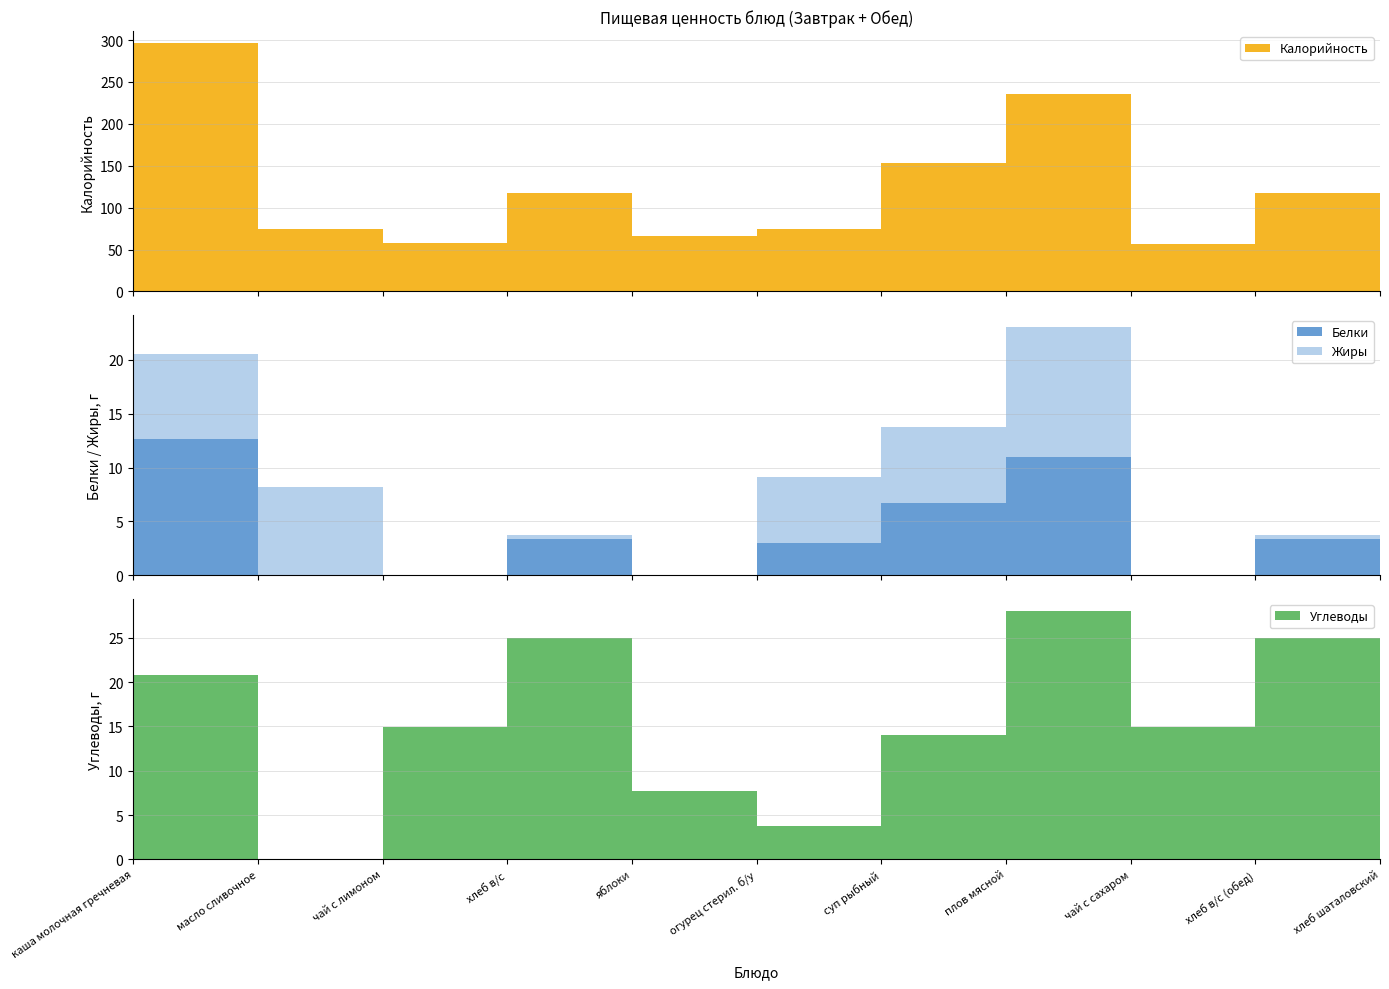

Reading right to left, transcribe all the data shown in this chart.

Калорийность: 113.7	117.3	56.9	236.0	153.0	74.2	66.0	117.3	58.0	75.0	296.0
Белки: 2.8	3.4	0.0	11.0	6.7	3.0	0.0	3.4	0.0	0.0	12.7
Жиры: 0.6	0.4	0.0	12.0	7.1	6.2	0.0	0.4	0.0	8.2	7.9
Углеводы: 24.4	25.0	15.0	28.0	14.0	3.7	7.7	25.0	15.0	0.0	20.8